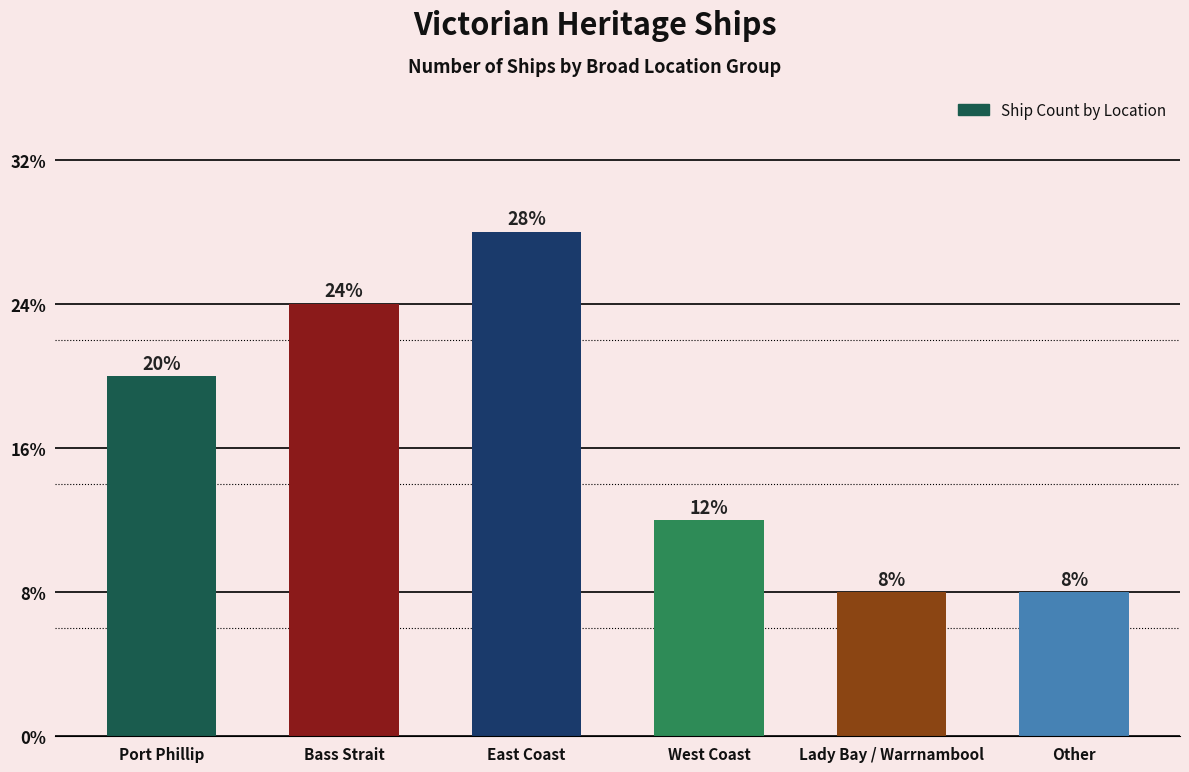

Does the chart contain any negative values?

No